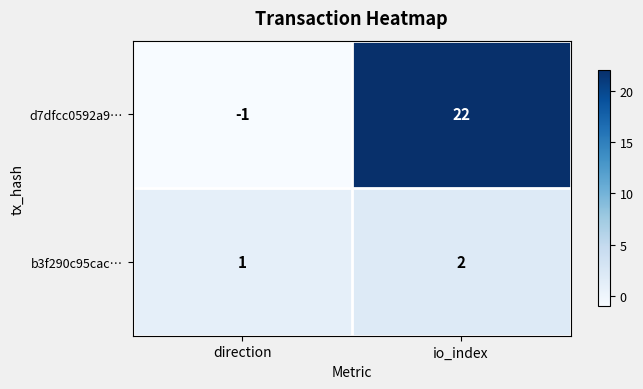

Which category has the highest value in the d7dfcc0592a9… series?

io_index